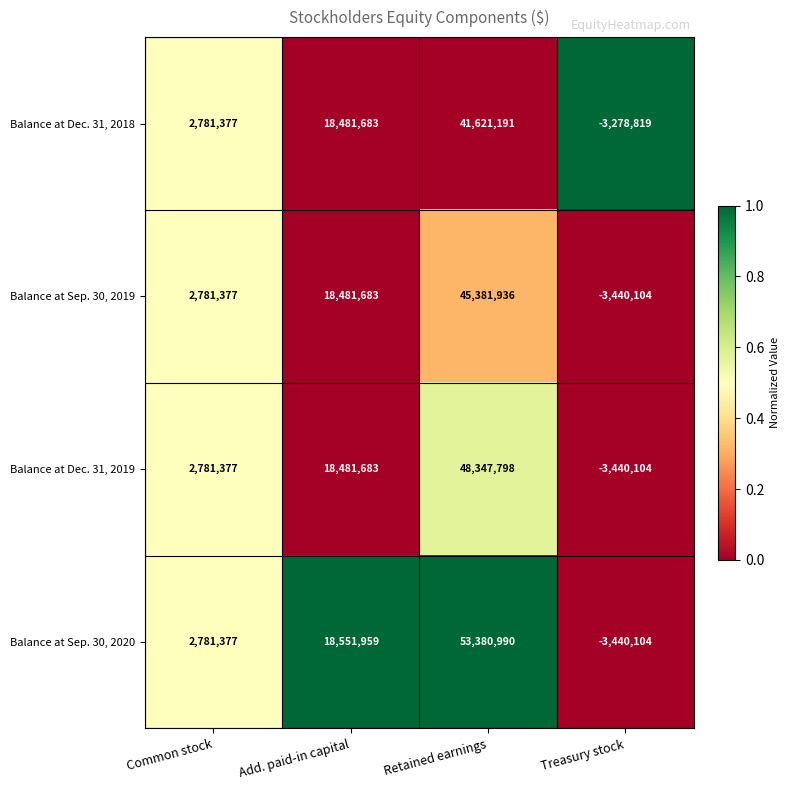

Reading left to right, transcribe all the data shown in this chart.

Balance at Dec. 31, 2018: 2781377	18481683	41621191	-3278819
Balance at Sep. 30, 2019: 2781377	18481683	45381936	-3440104
Balance at Dec. 31, 2019: 2781377	18481683	48347798	-3440104
Balance at Sep. 30, 2020: 2781377	18551959	53380990	-3440104